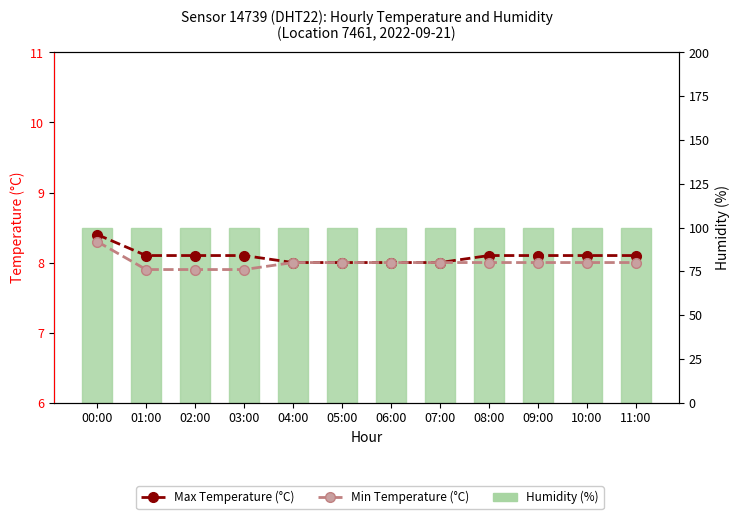

Reading right to left, list all the values displayed in this chart.

Max Temperature (°C): 11:00=8.1	10:00=8.1	09:00=8.1	08:00=8.1	07:00=8.0	06:00=8.0	05:00=8.0	04:00=8.0	03:00=8.1	02:00=8.1	01:00=8.1	00:00=8.4
Min Temperature (°C): 11:00=8.0	10:00=8.0	09:00=8.0	08:00=8.0	07:00=8.0	06:00=8.0	05:00=8.0	04:00=8.0	03:00=7.9	02:00=7.9	01:00=7.9	00:00=8.3
Humidity (%): 11:00=99.9	10:00=99.9	09:00=99.9	08:00=99.9	07:00=99.9	06:00=99.9	05:00=99.9	04:00=99.9	03:00=99.9	02:00=99.9	01:00=99.9	00:00=99.9